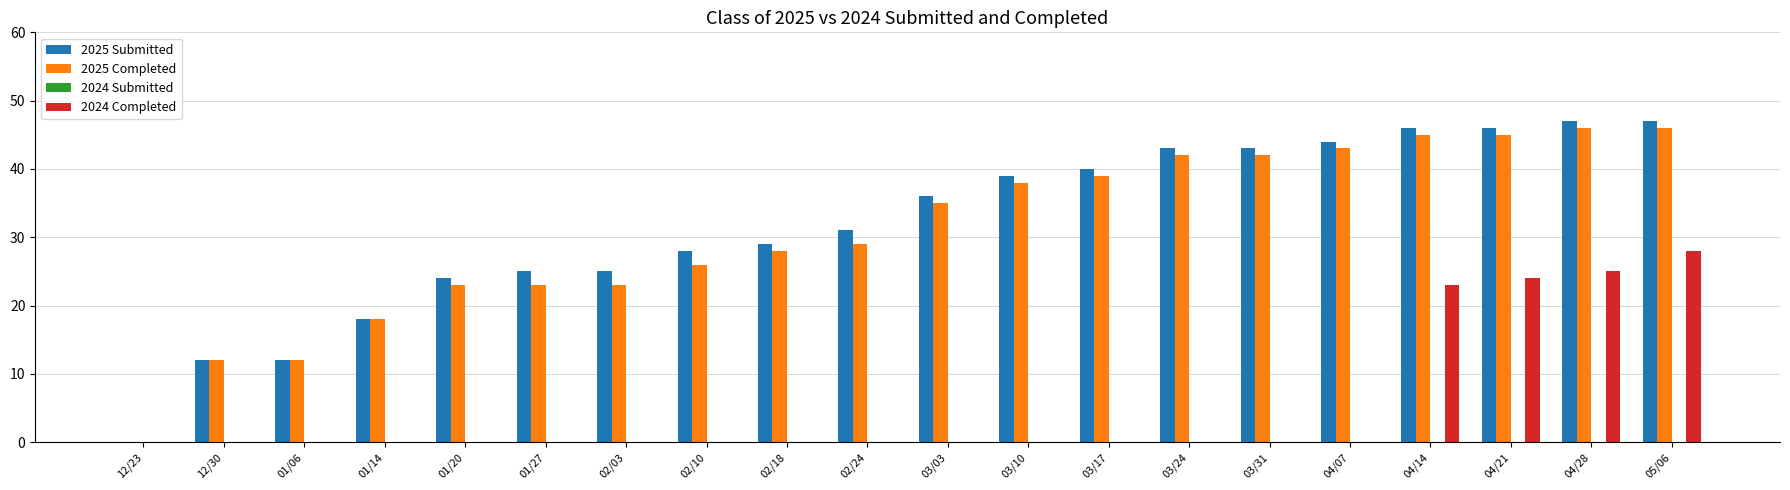

Where is 2024 Completed nearest to the value 14?

04/14